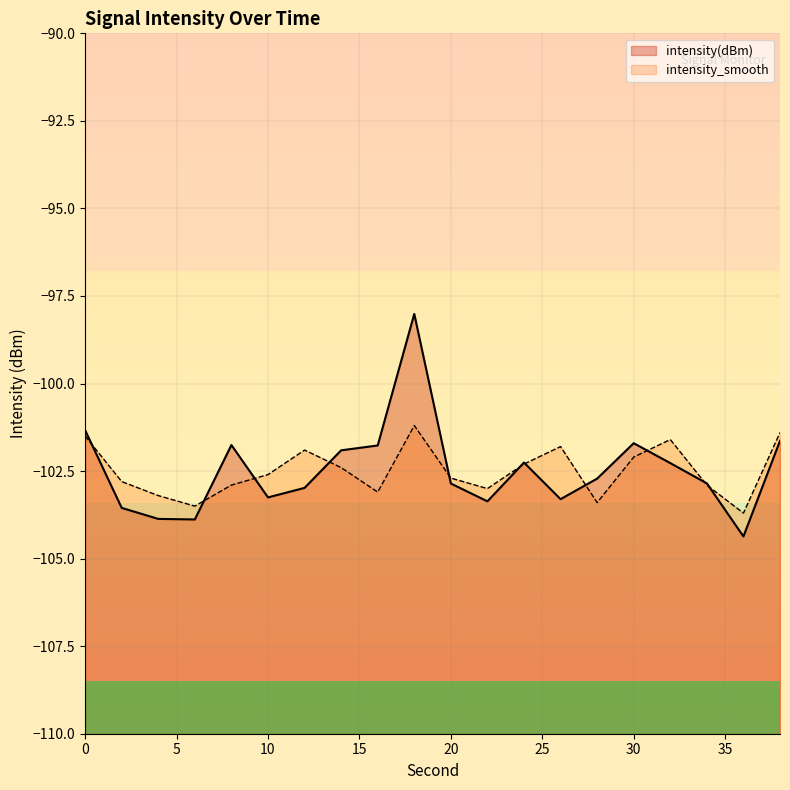

What is the difference between the intensity_smooth values at 4 and 38?

1.8